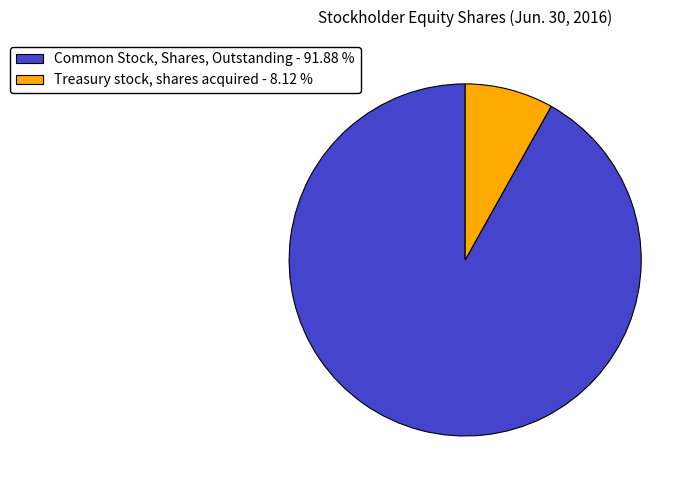

How many slices are in this pie chart?

2